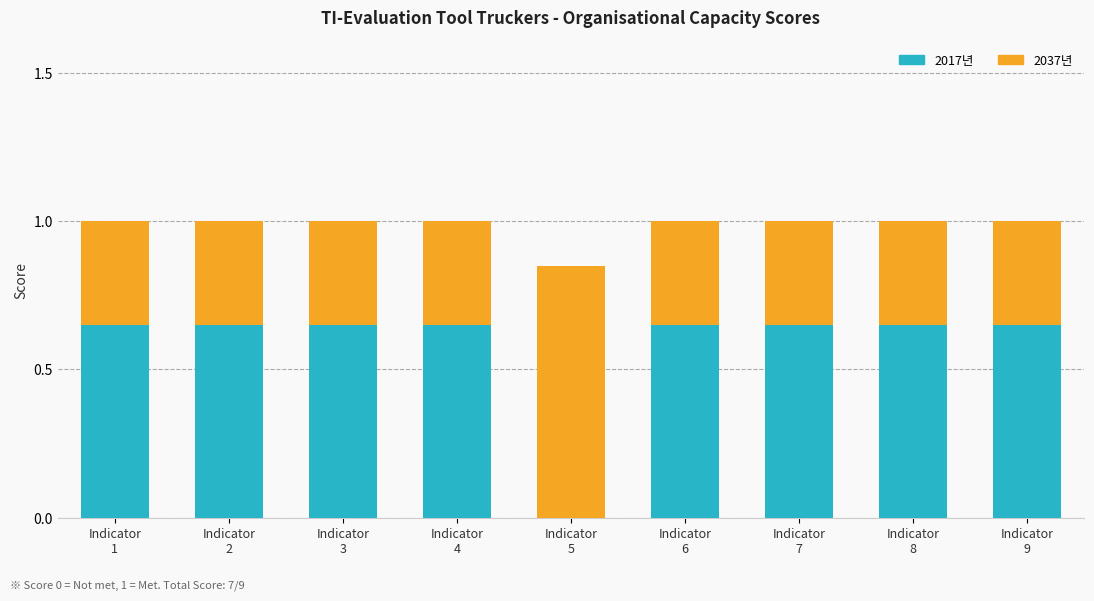

Rank the series by their maximum value, from highest to lowest.

2037년, 2017년